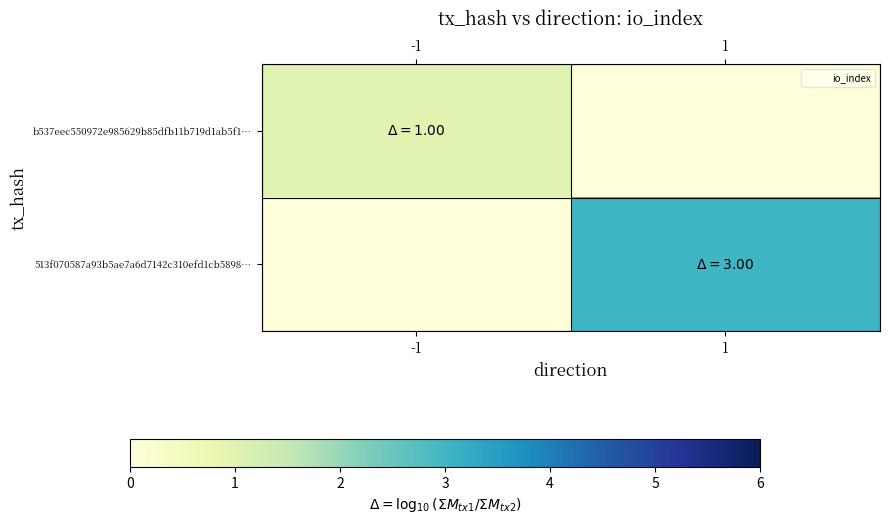

How many series are shown in this chart?

2